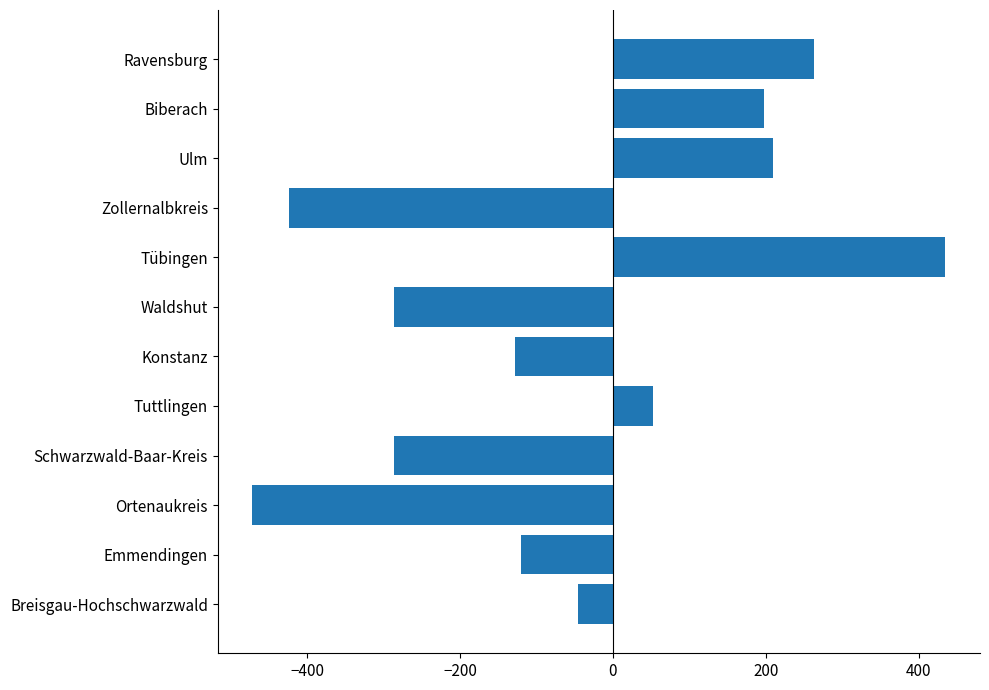

Reading bottom to top, what are all the values shown in this chart?

Breisgau-Hochschwarzwald=-46	Emmendingen=-120	Ortenaukreis=-472	Schwarzwald-Baar-Kreis=-287	Tuttlingen=53	Konstanz=-128	Waldshut=-287	Tübingen=435	Zollernalbkreis=-424	Ulm=210	Biberach=198	Ravensburg=263